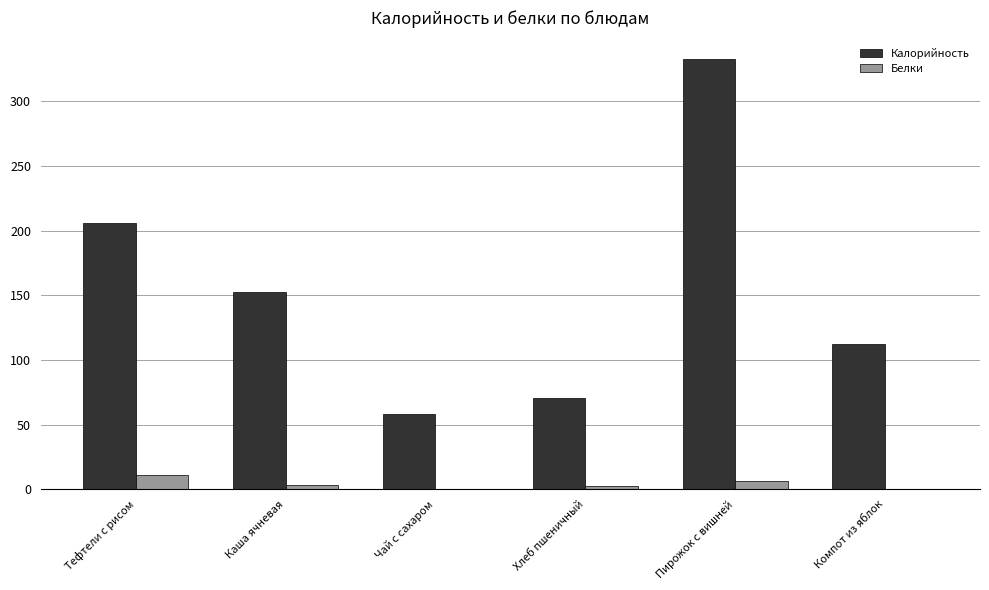

What is the sum of all Белки values?

23.8